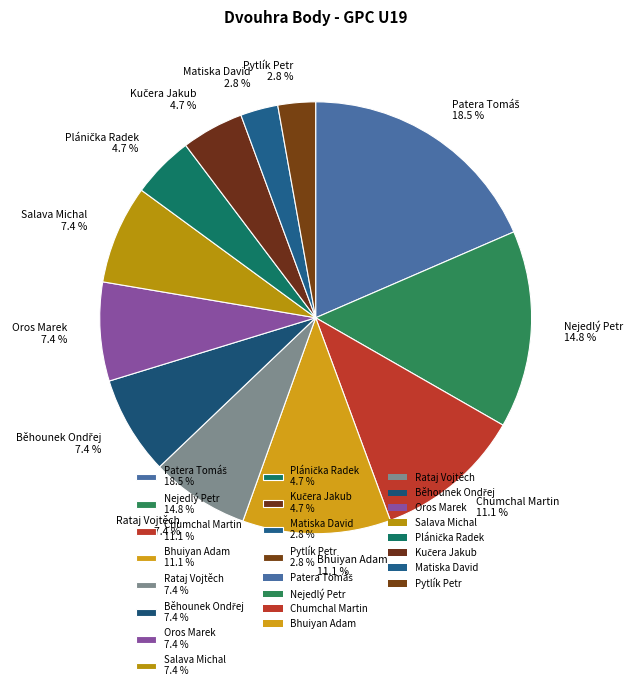

What percentage is NOT represented by Pytlík Petr?

97.2%